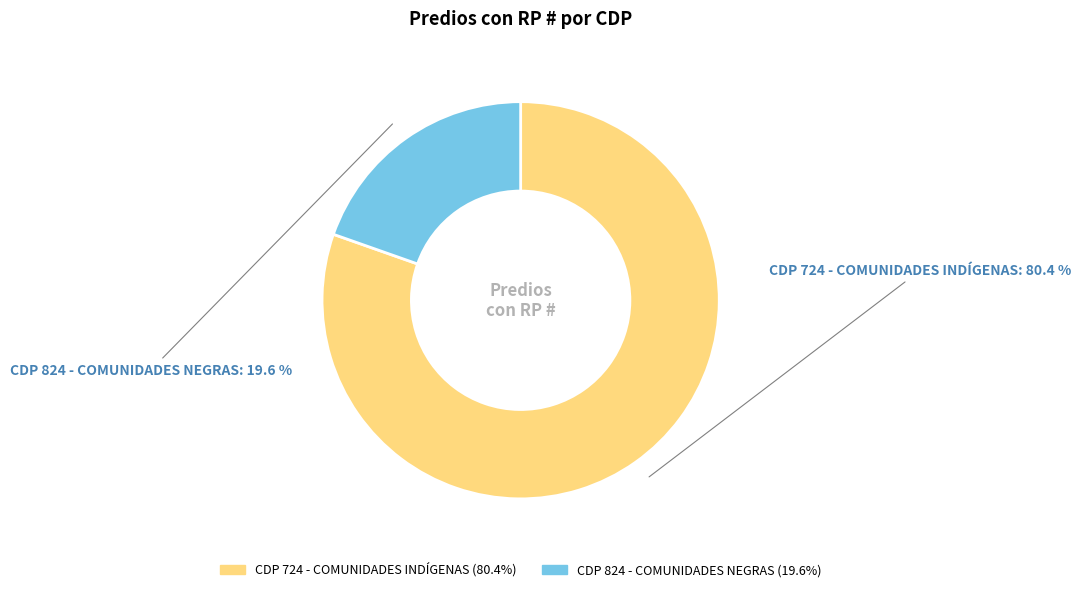

To the nearest percent, what is the difference between the largest and smallest slice percentages?

61%